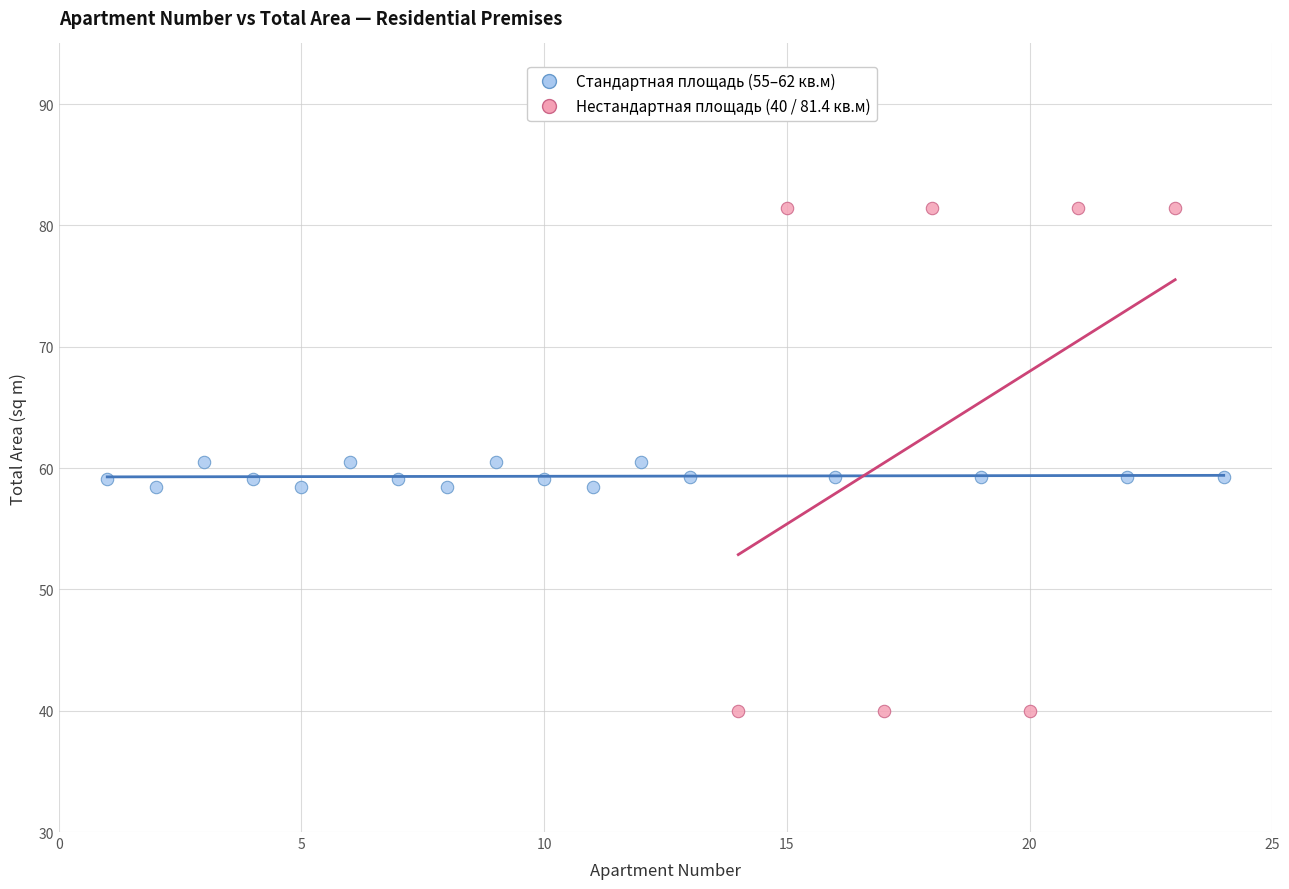

Which series has the widest spread of Y values?

Нестандартная площадь (40 / 81.4 кв.м)